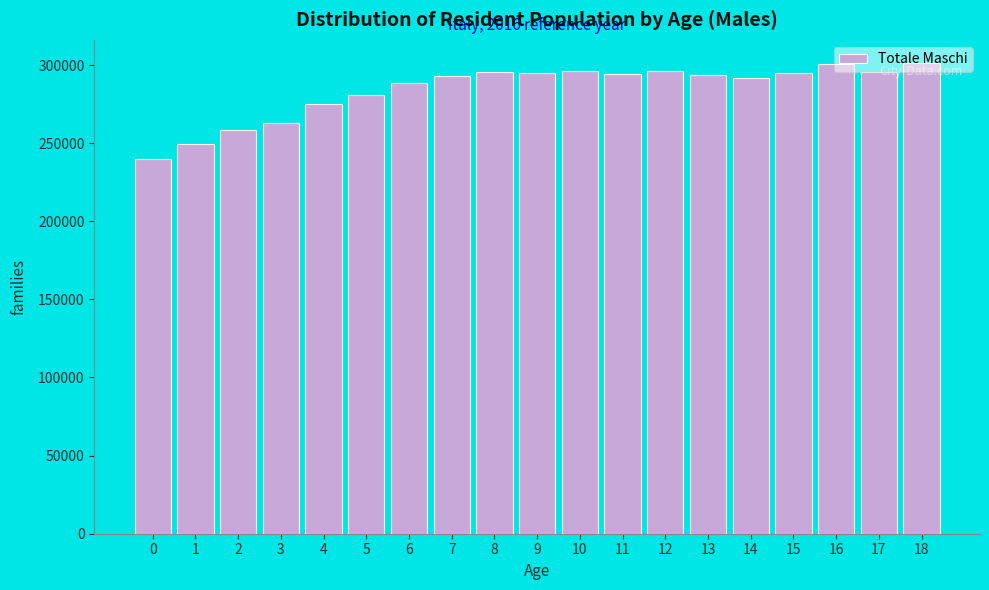

What is the greatest value displayed?

301059